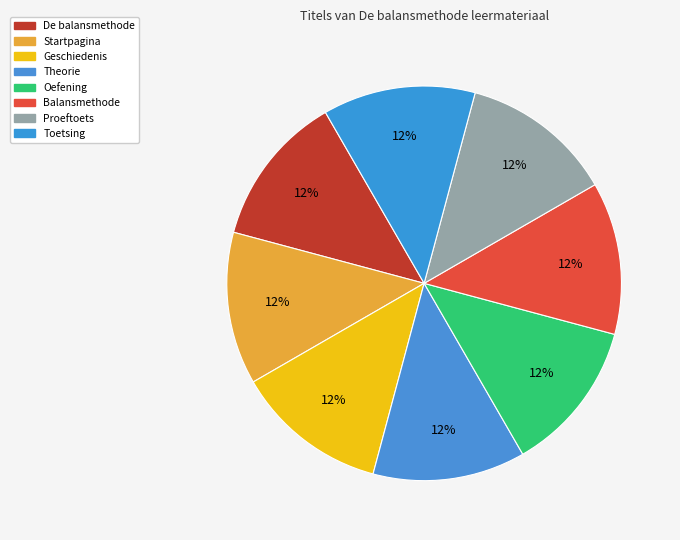

The Balansmethode slice represents 31% of the pie. True or false?

False